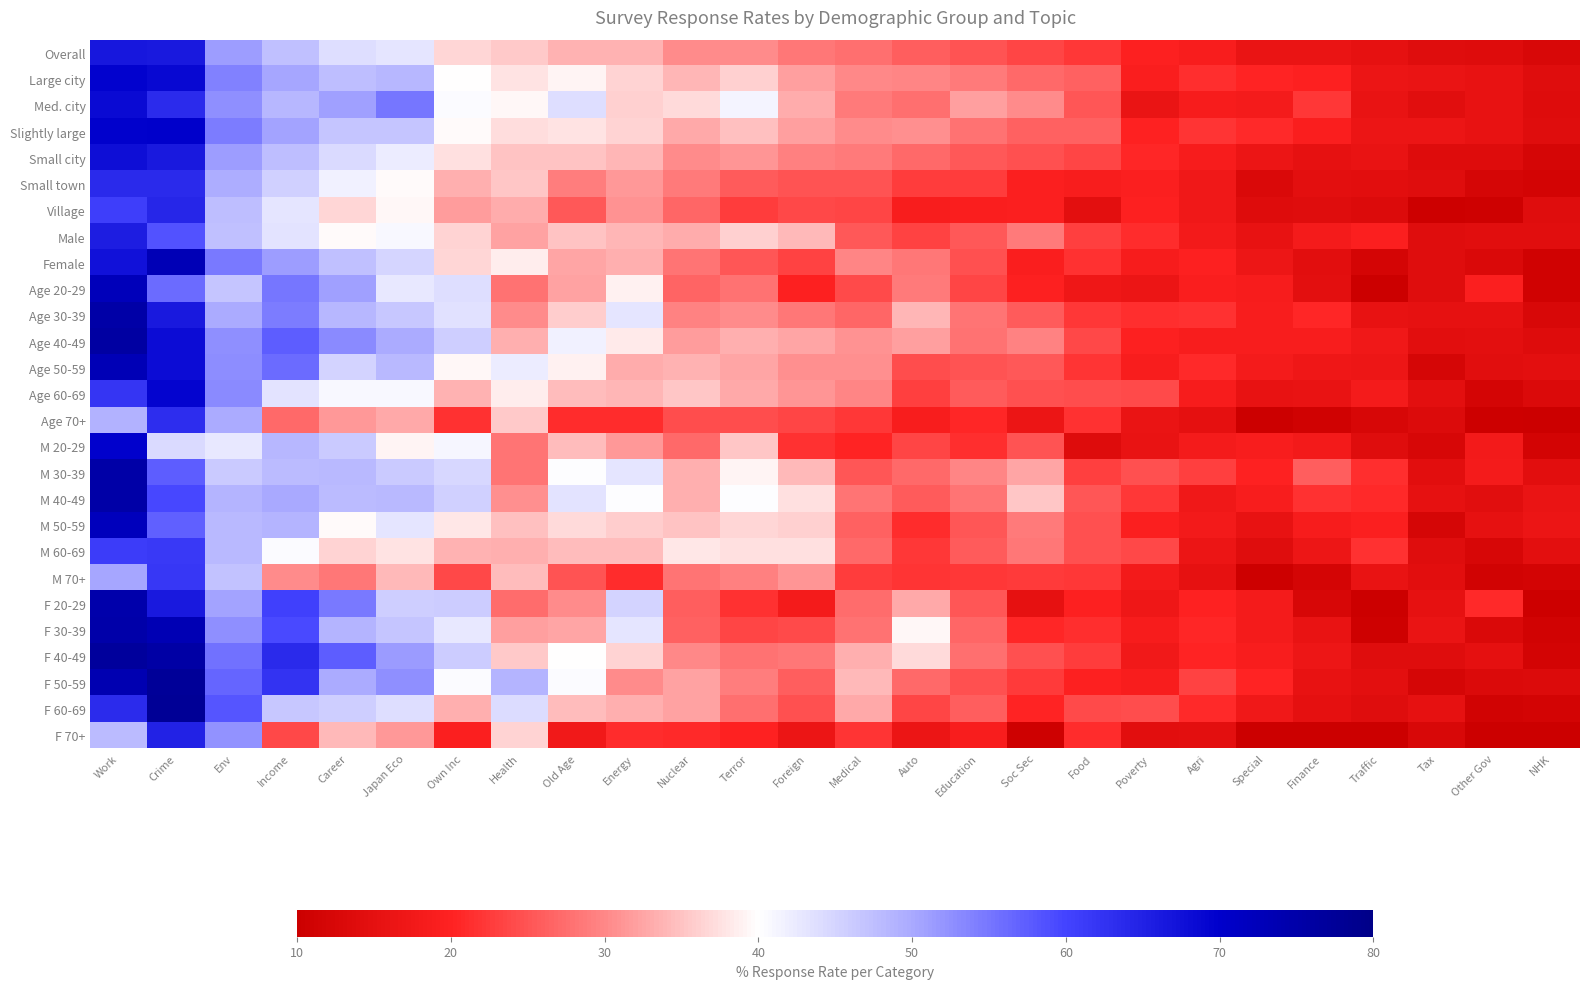

How many distinct data groups are displayed?

27